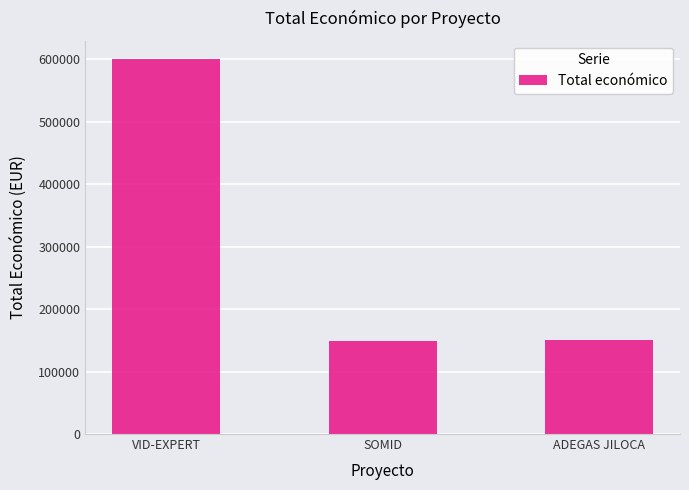

Which label corresponds to the largest value in the chart?

VID-EXPERT